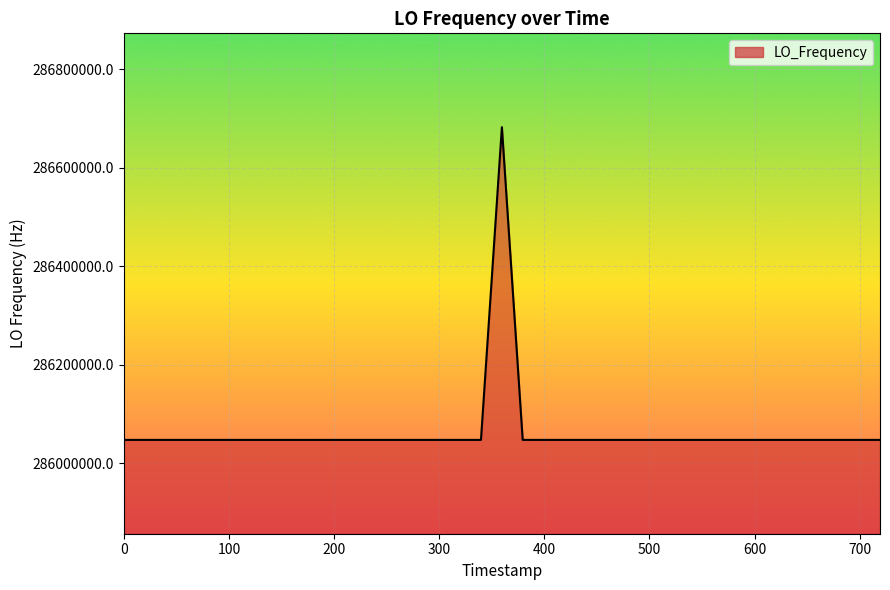

What is the minimum value shown in the chart?

286046998.2